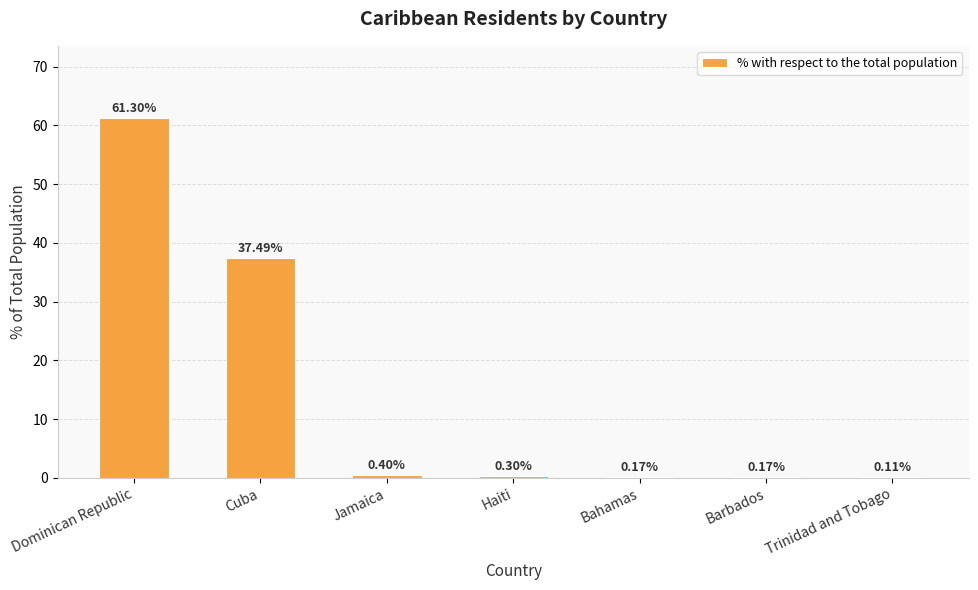

Between Trinidad and Tobago and Dominican Republic, which is larger?

Dominican Republic